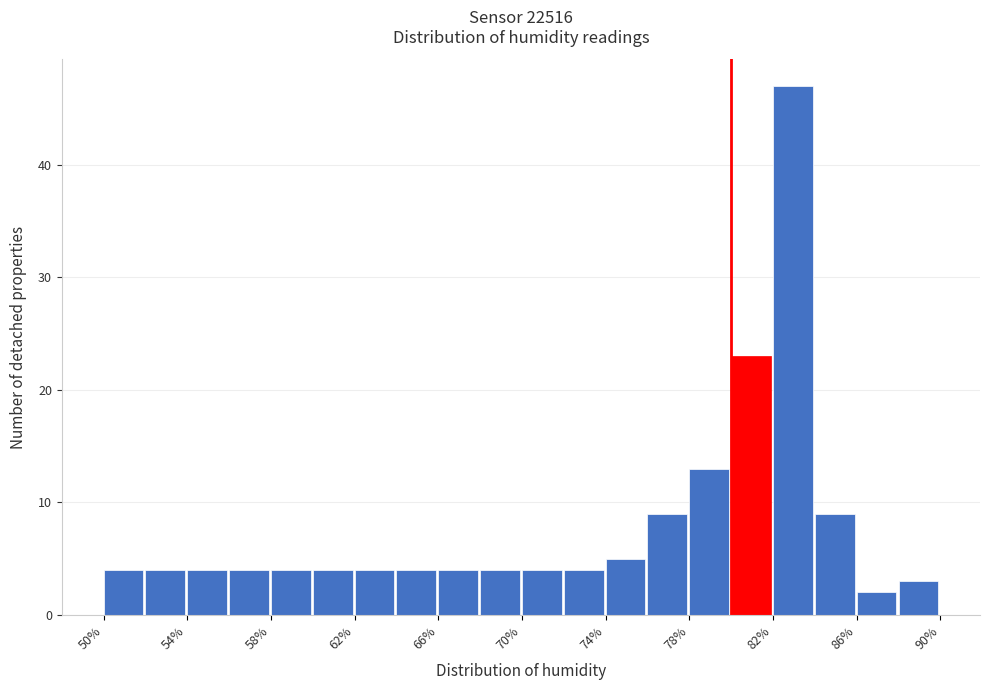

Reading left to right, list every bar in this chart as the range it spans on the x-axis followed by its height. The values are not printed on the chart, so give them approximately, as read against the axis.

50 to 52: 4
52 to 54: 4
54 to 56: 4
56 to 58: 4
58 to 60: 4
60 to 62: 4
62 to 64: 4
64 to 66: 4
66 to 68: 4
68 to 70: 4
70 to 72: 4
72 to 74: 4
74 to 76: 5
76 to 78: 9
78 to 80: 13
80 to 82: 23
82 to 84: 47
84 to 86: 9
86 to 88: 2
88 to 90: 3